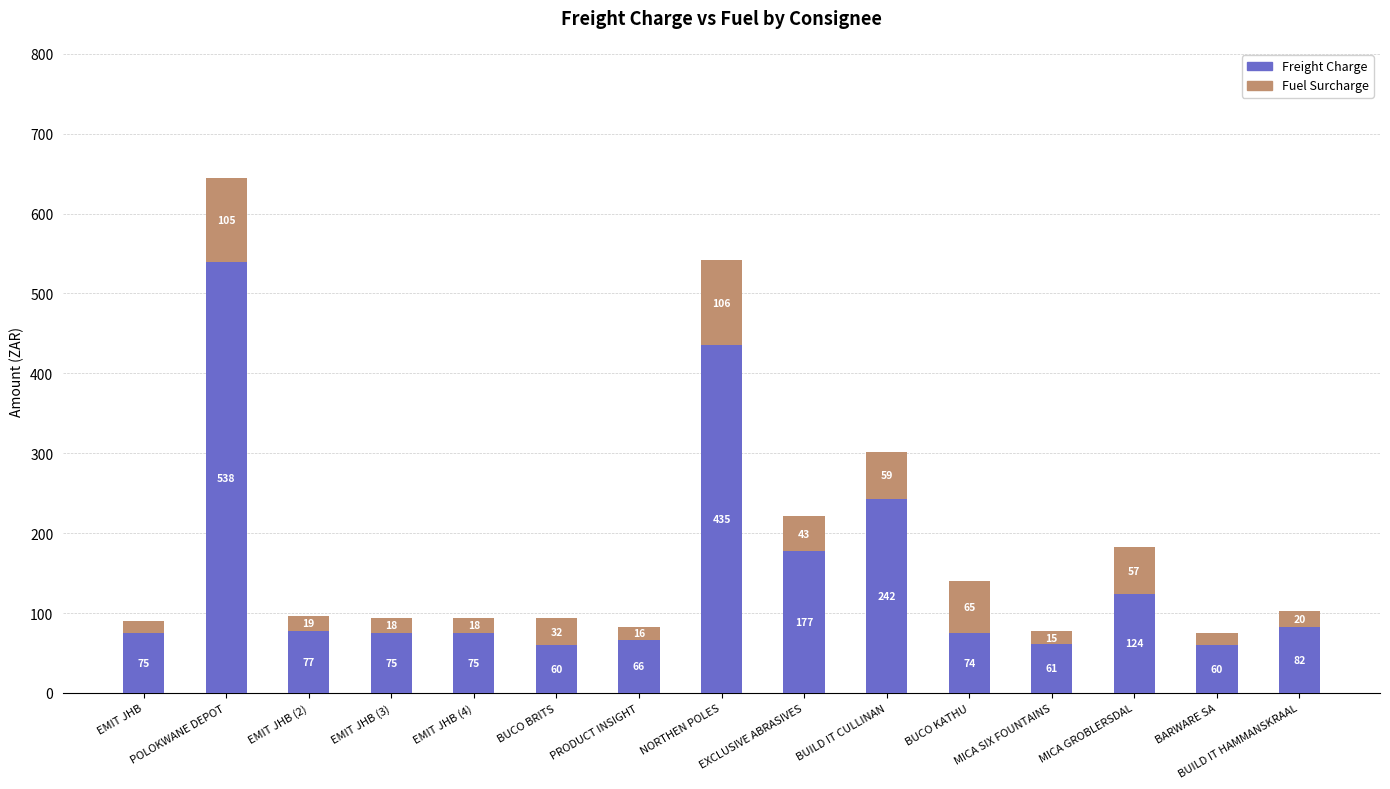

Does the chart contain stacked bars?

Yes